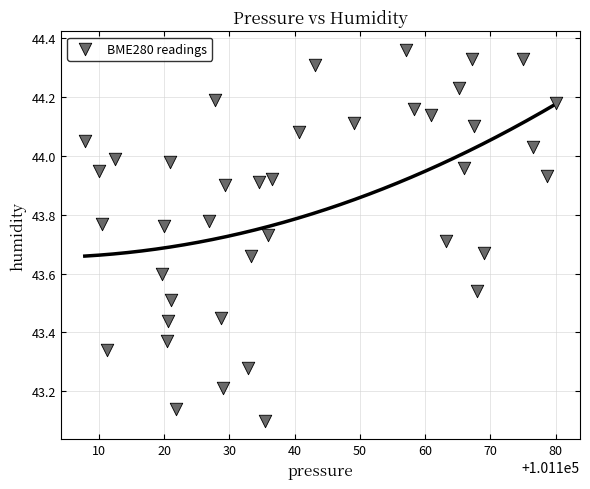

What is the range of X values (max minus min)?

72.3